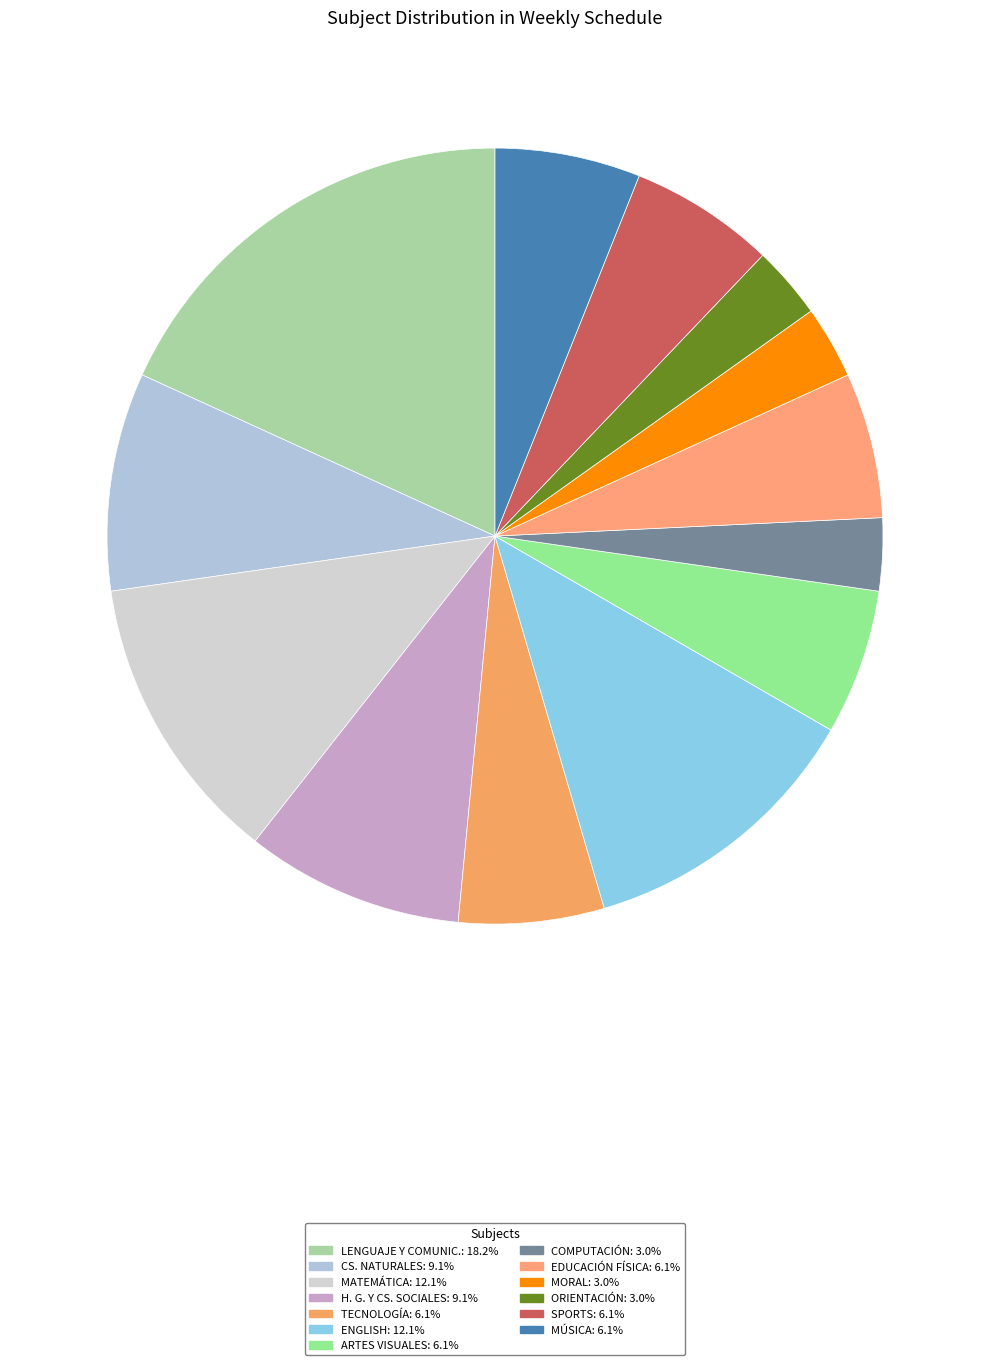

Between MATEMÁTICA and SPORTS, which is larger?

MATEMÁTICA